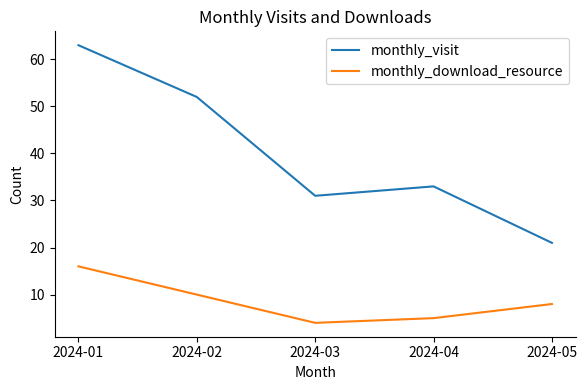

What is the average value of the monthly_download_resource series?

9